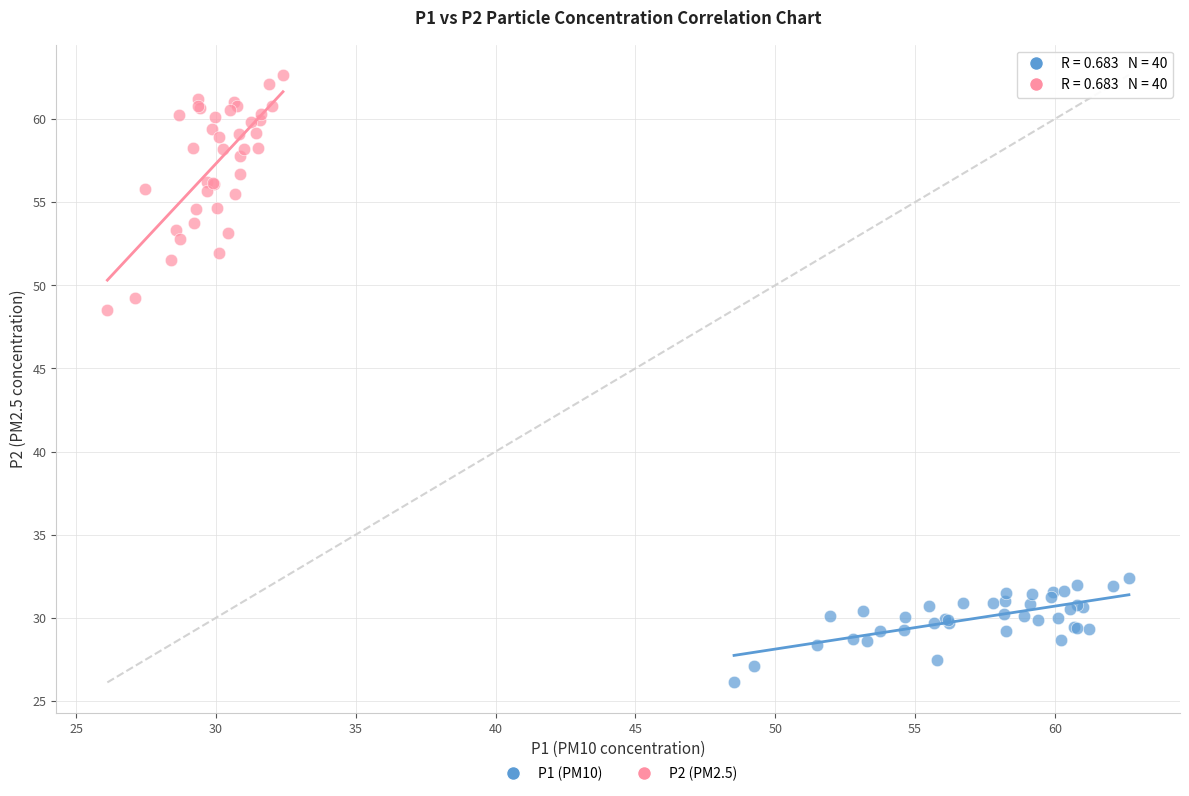

Which series reaches the minimum Y coordinate?

P1 (PM10)